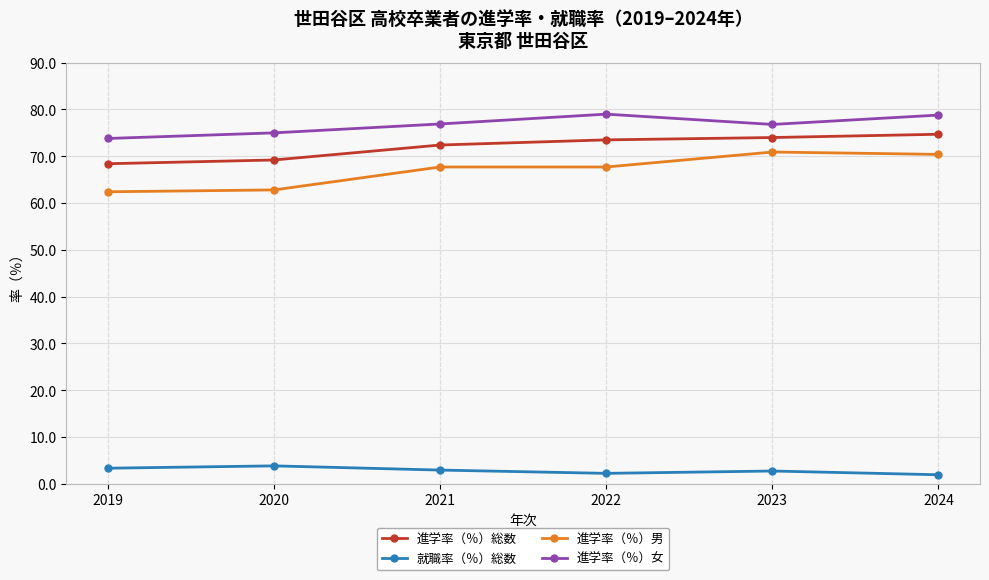

Is it true that 進学率（％）女 equals 75.0 at 2020?

True